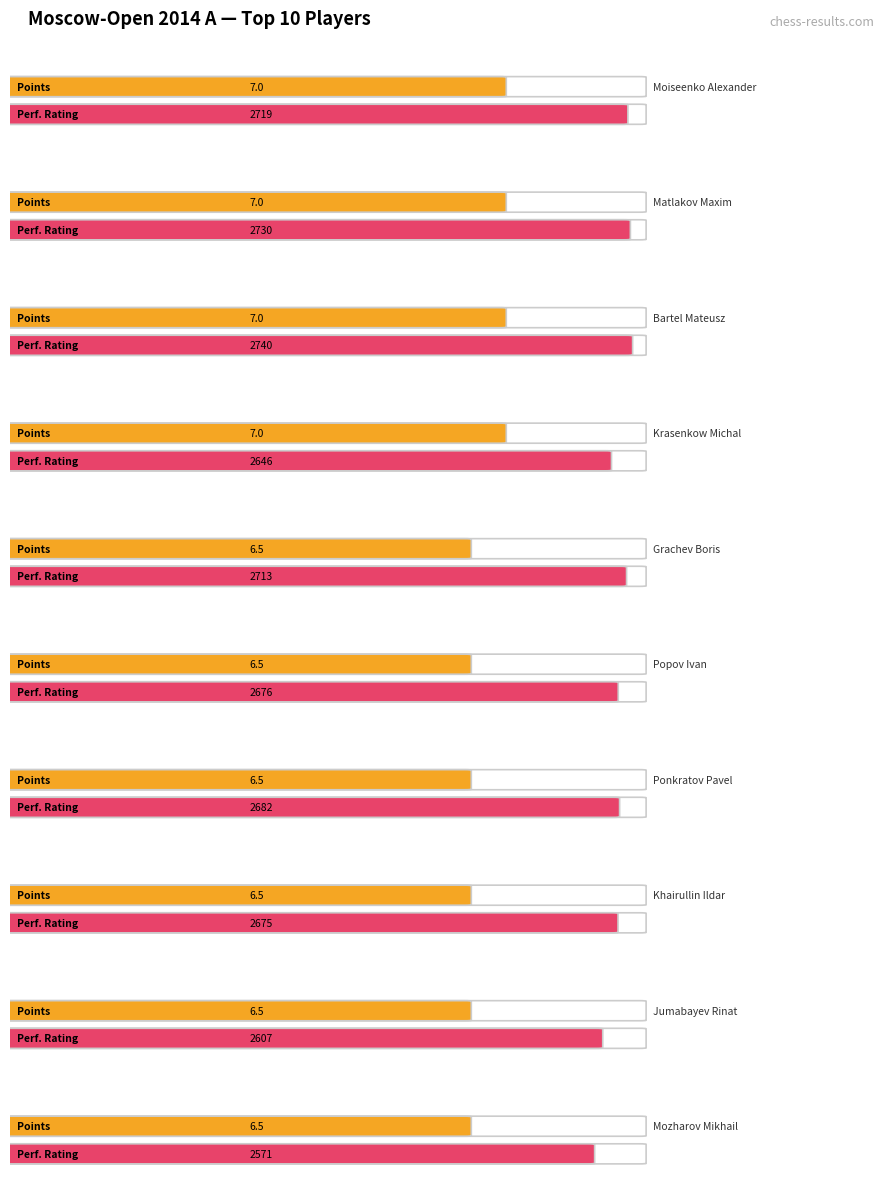

Which label corresponds to the largest value in the chart?

Bartel Mateusz